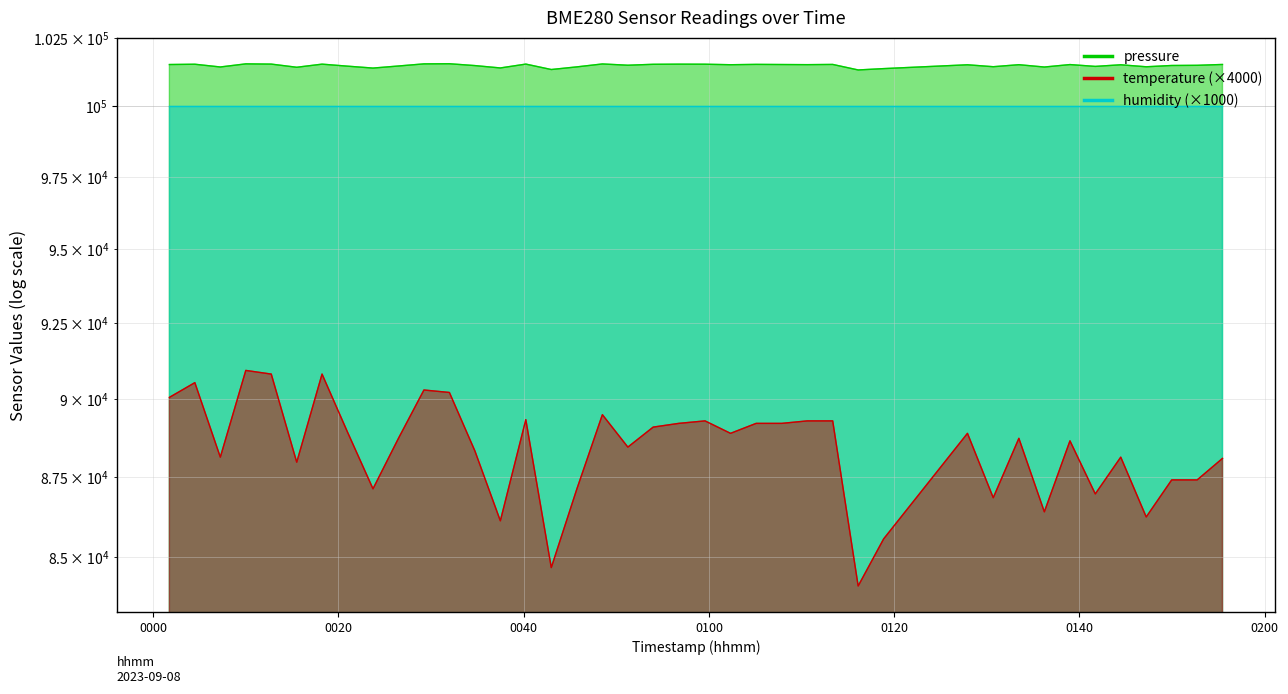

In pressure, how many points are lower than both neighbors (excluding endpoints)?

13